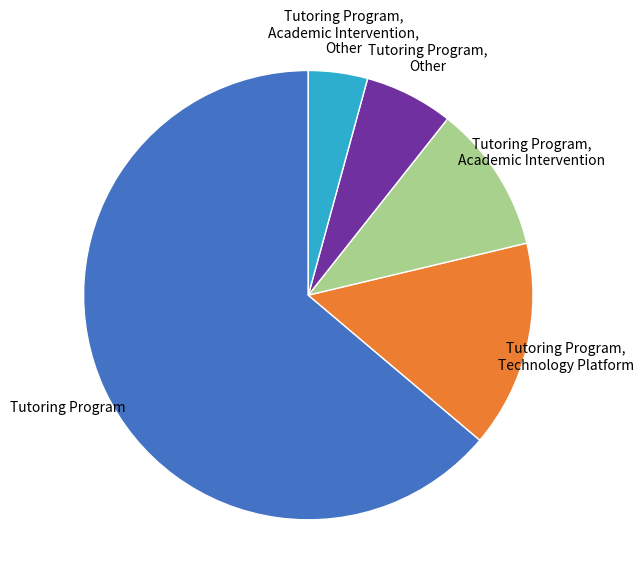

Does any single category account for the majority?

Yes